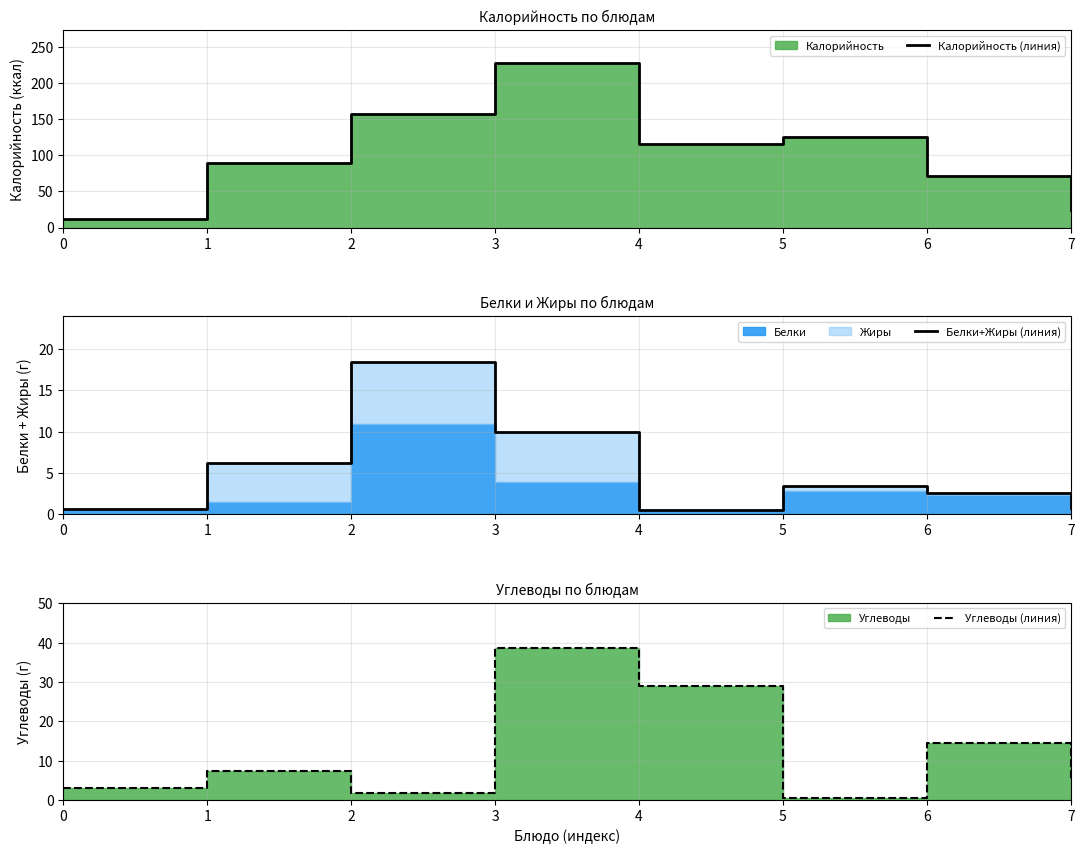

True or false: Калорийность (линия) has more than 2 interior local peaks.

False